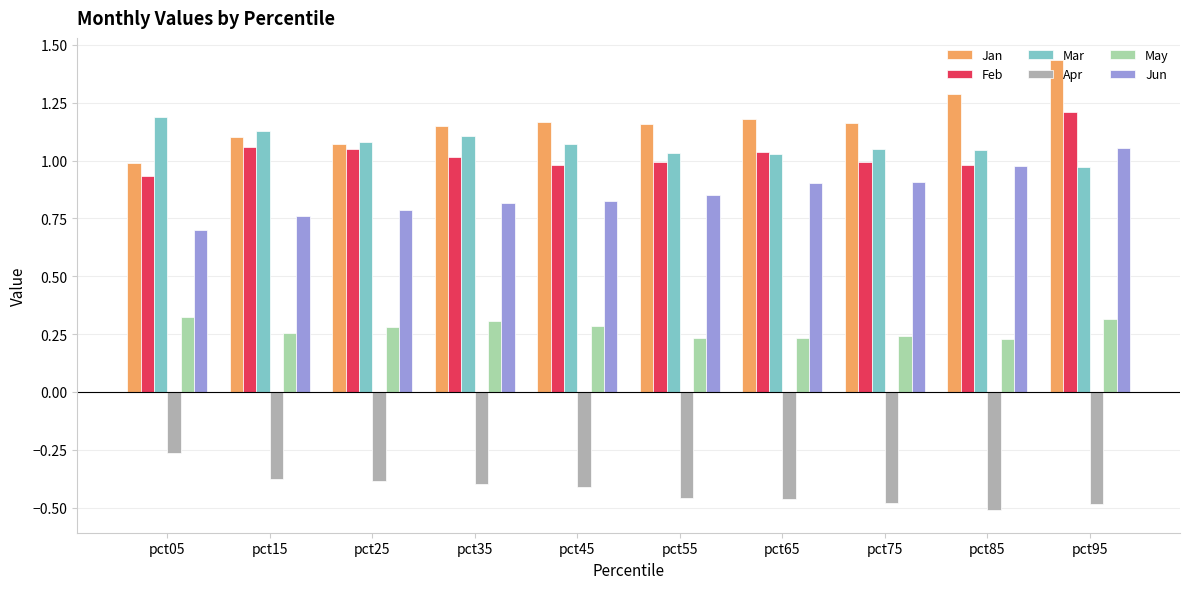

At how many categories does at least one series exceed 0?

10